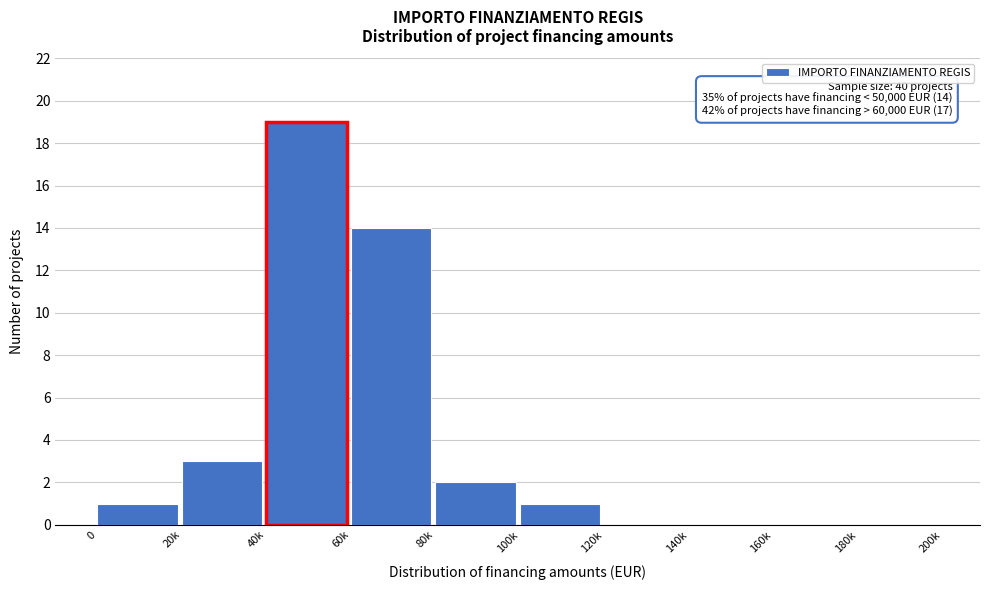

Reading left to right, what are all the values shown in this chart?

0=1	20k=3	40k=19	60k=14	80k=2	100k=1	120k=0	140k=0	160k=0	180k=0